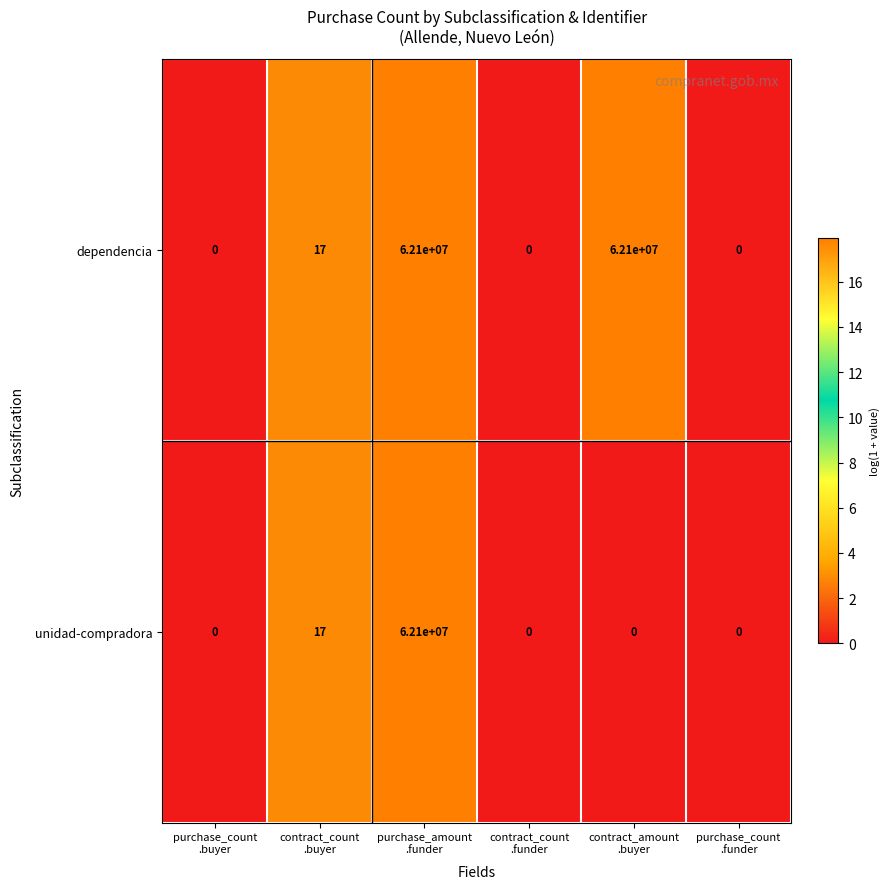

Which series has the largest total across all categories?

dependencia